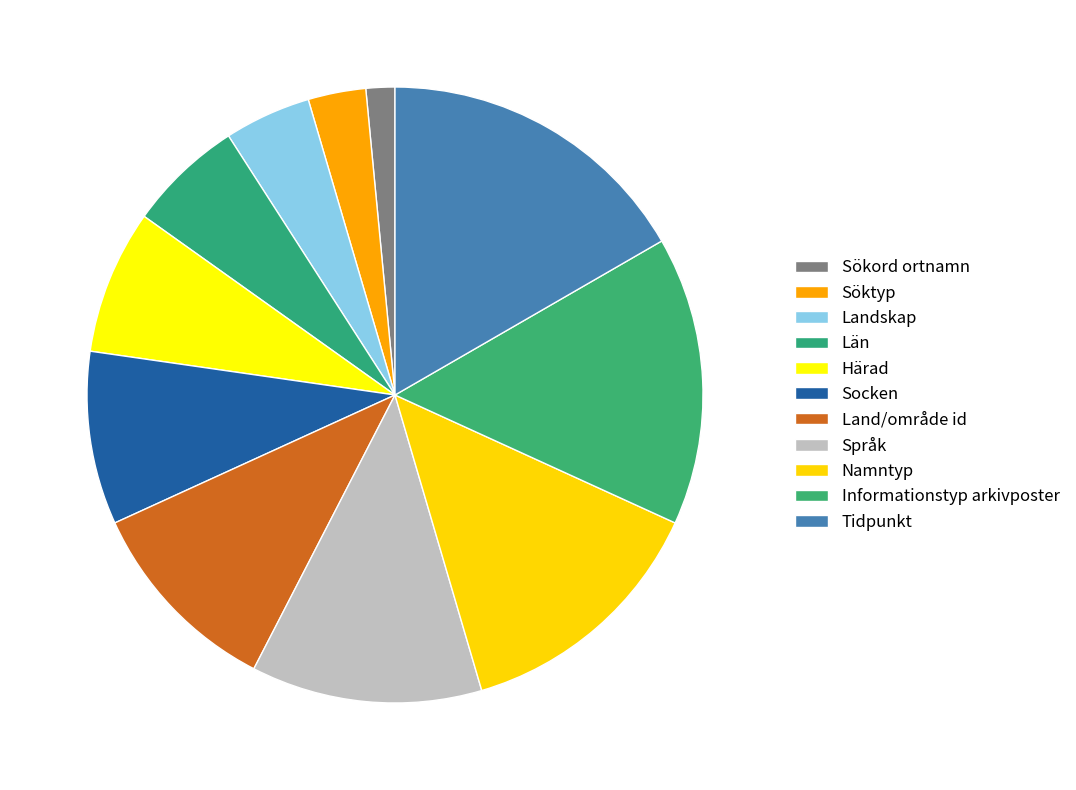

What percentage is the Land/område id slice, to the nearest percent?

11%